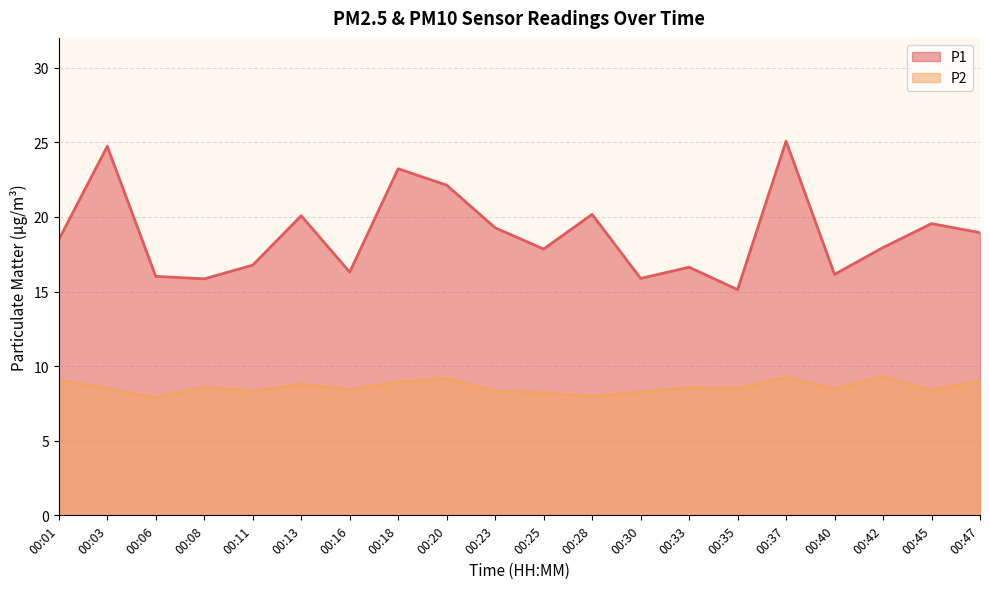

Count the number of categories in the chart.

20